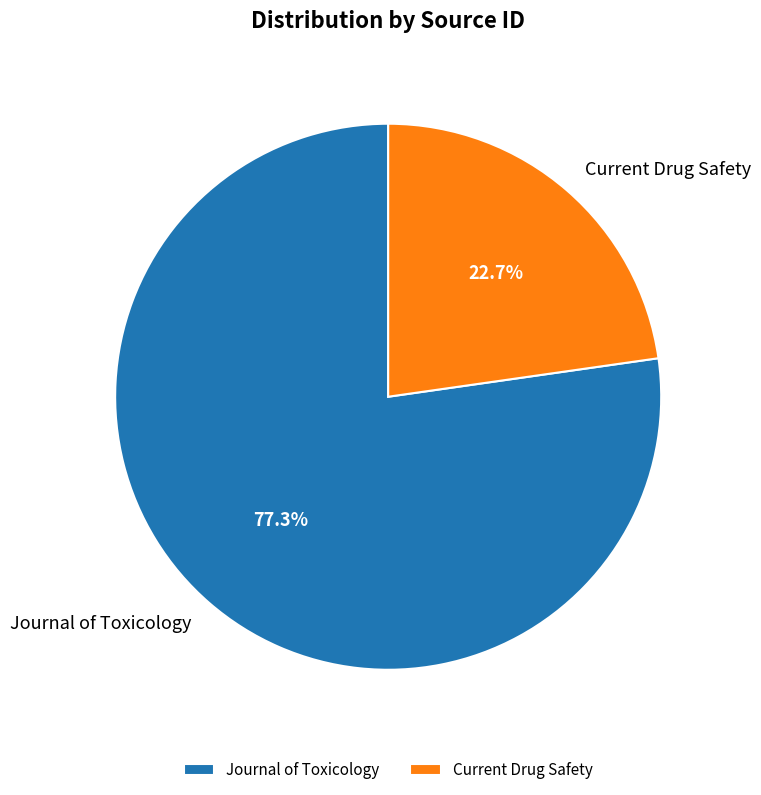

Which slice represents more than half of the pie?

Journal of Toxicology